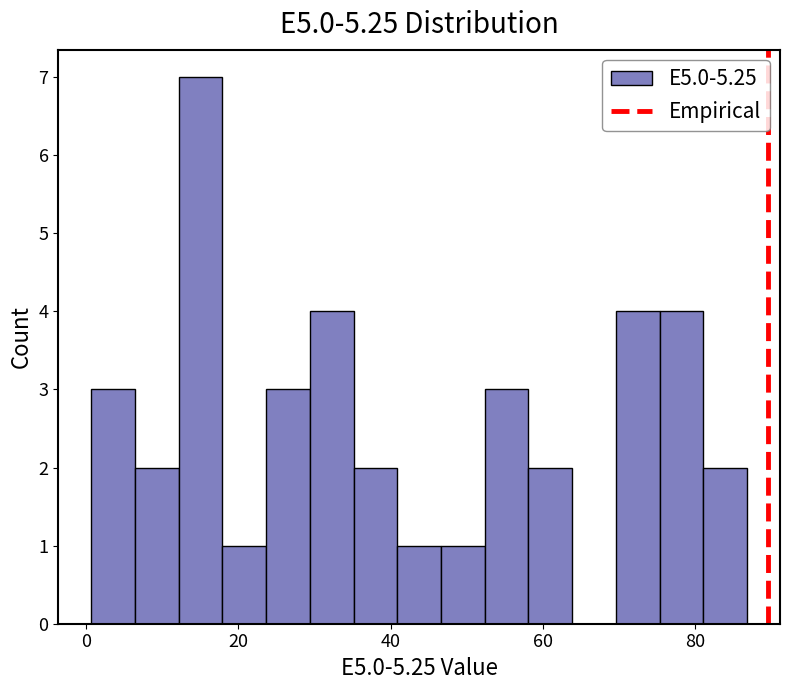

Around what value on the x-axis is the tallest bar? Give the approximate position of its centre, as read against the axis.

16